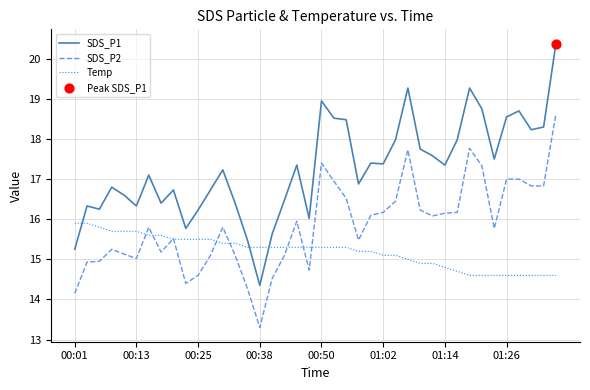

Which series has the largest range (max minus min)?

SDS_P1